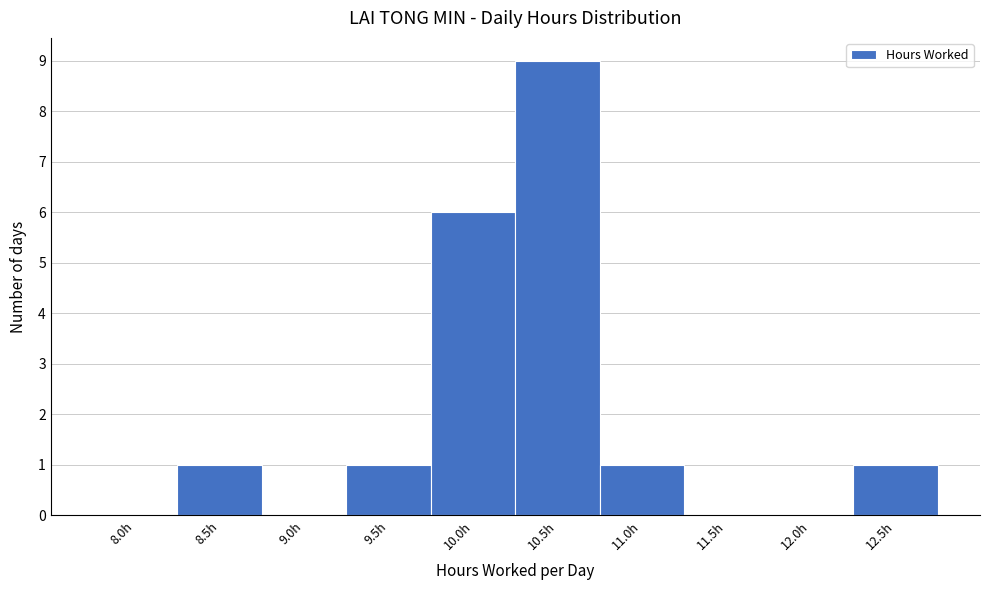

Reading left to right, extract all data points from this chart.

8.0h=0	8.5h=1	9.0h=0	9.5h=1	10.0h=6	10.5h=9	11.0h=1	11.5h=0	12.0h=0	12.5h=1